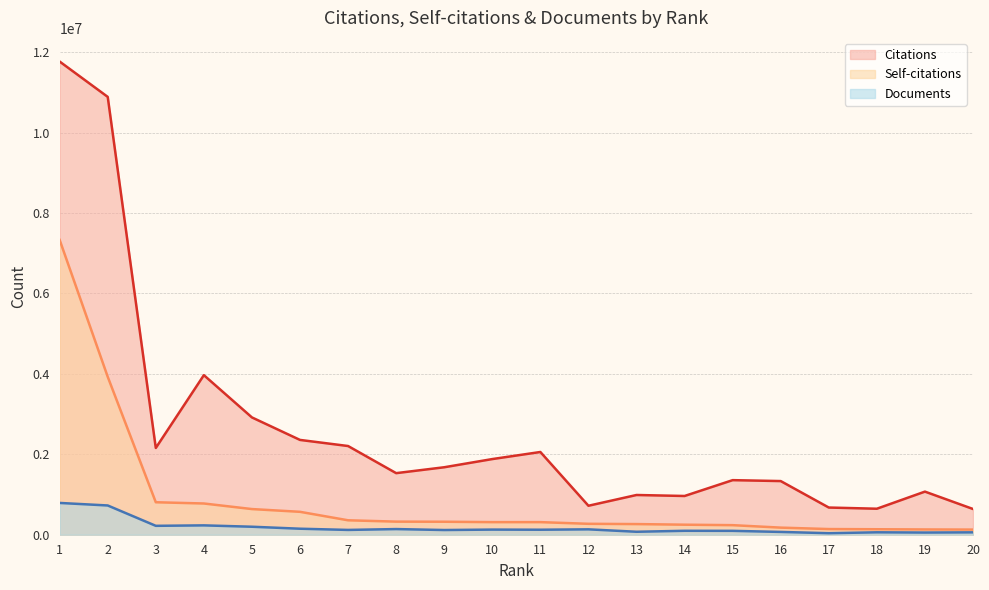

Which category has the highest value in the Documents series?

1